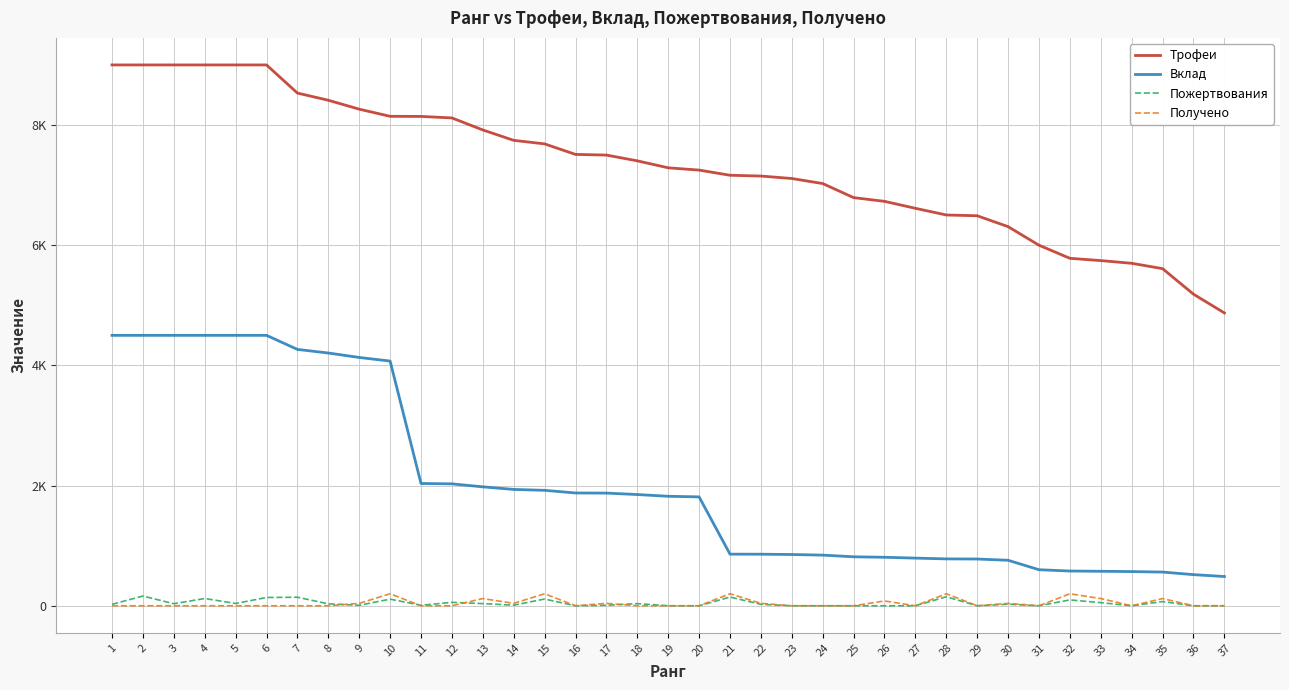

Does the chart have visible grid lines?

Yes